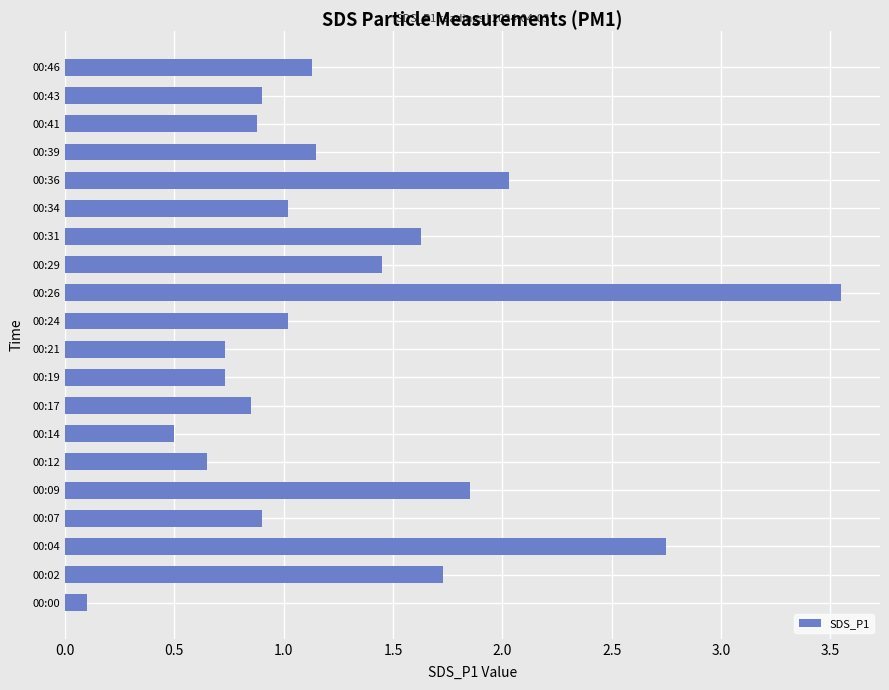

True or false: the data shows 1.1 at 00:39.

True